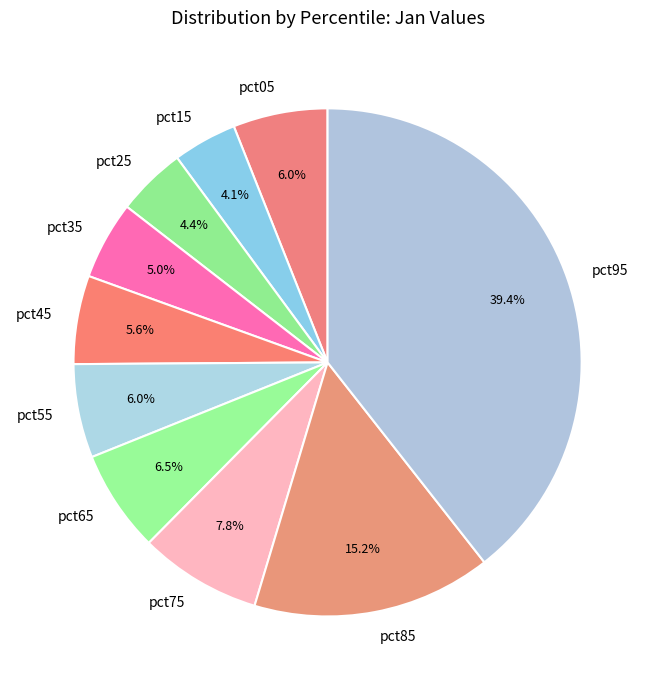

What percentage is the pct55 slice, to the nearest percent?

6%